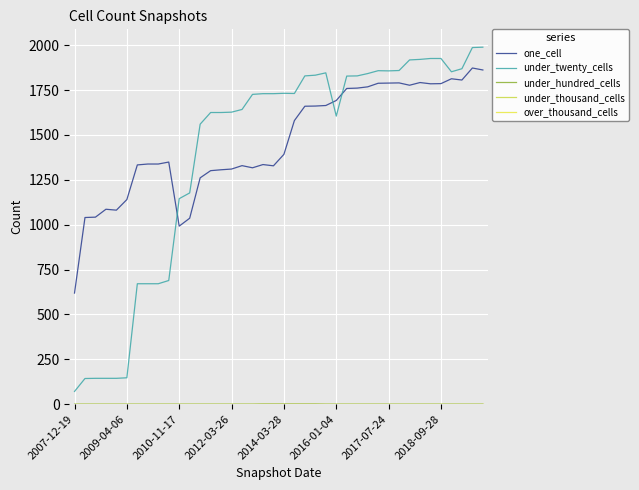

What is the difference between the maximum and minimum values in the under_twenty_cells series?

1918